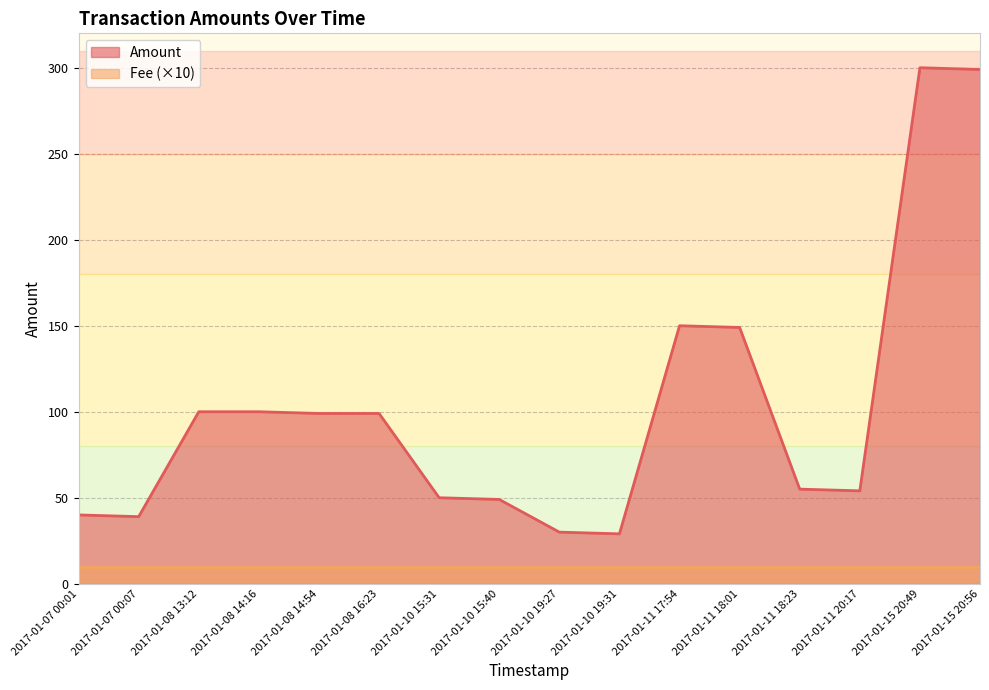

Reading left to right, transcribe all the data shown in this chart.

40	39	100	100	99	99	50	49	30	29	150	149	55	54	300	299